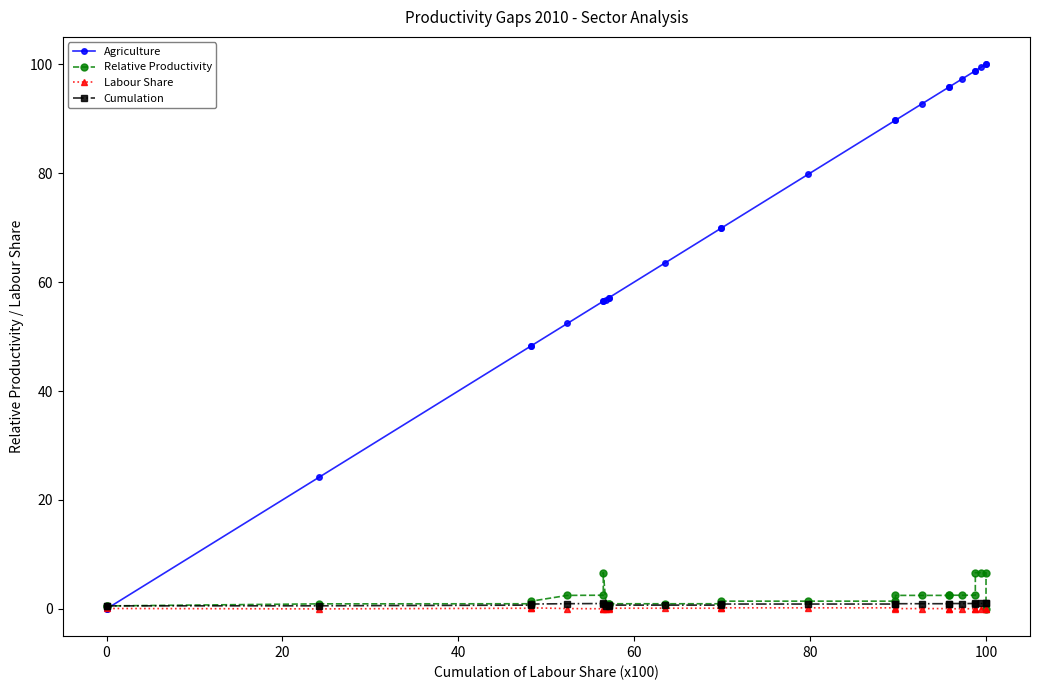

List the series in order of their peak value, lowest first.

Labour Share, Cumulation, Relative Productivity, Agriculture